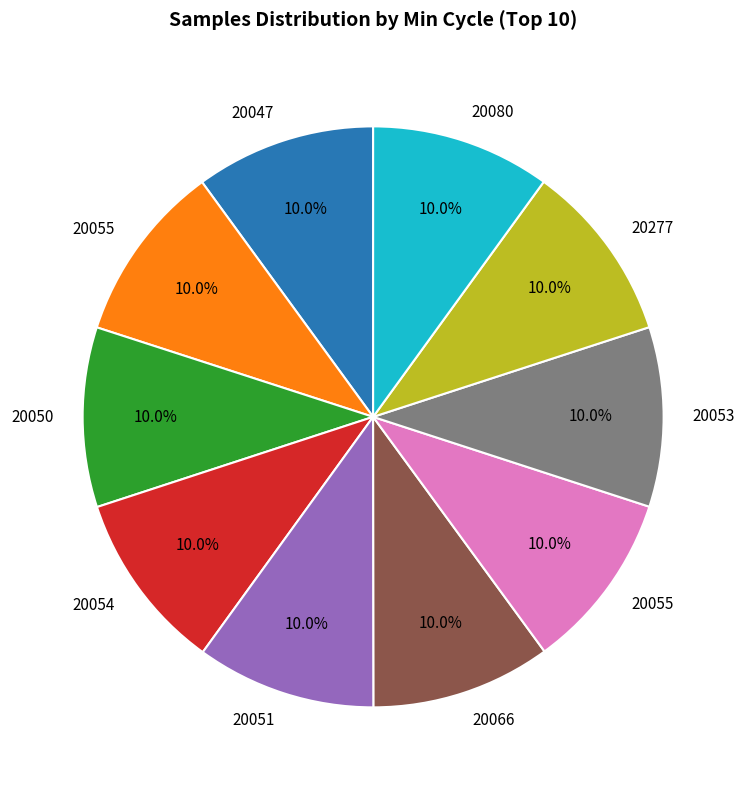

Does any single category account for the majority?

No